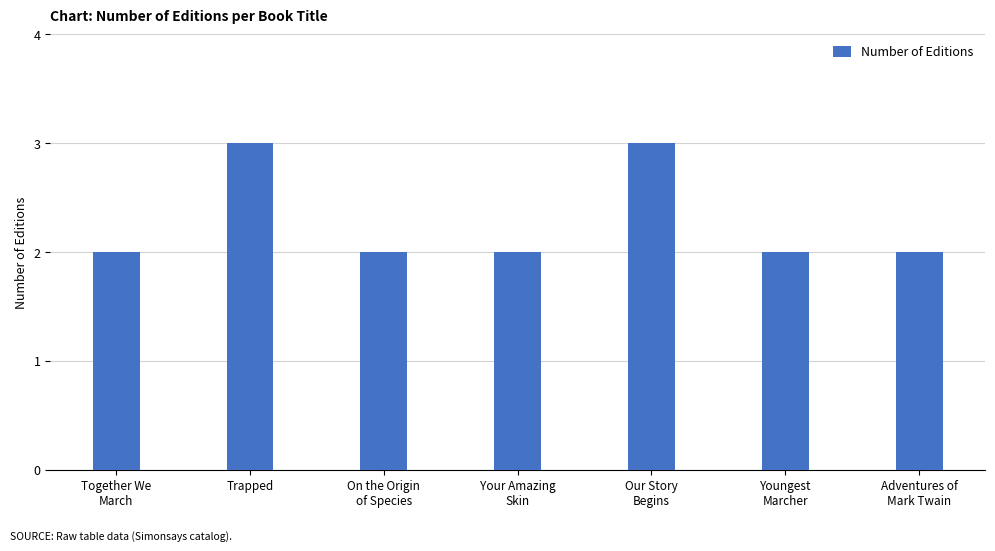

Approximately how many times larger is the value at Trapped compared to Together We
March?

1.5